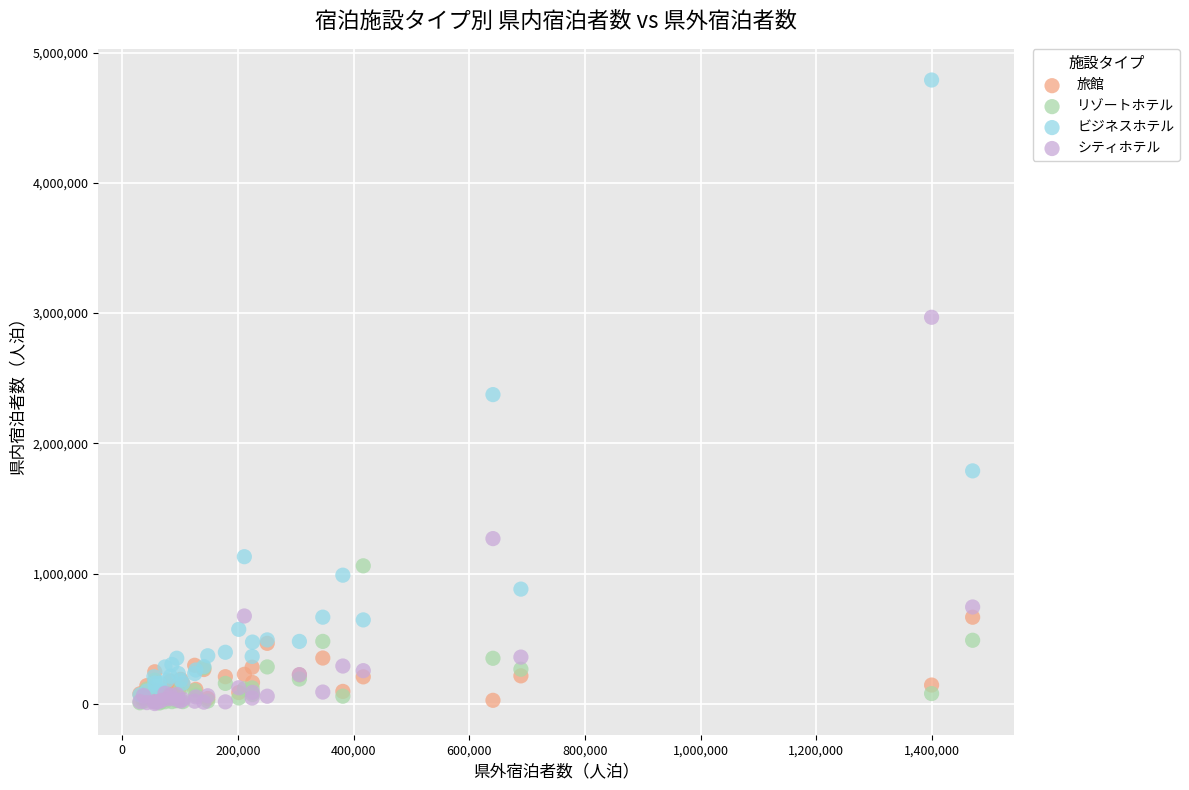

Which series reaches the maximum Y coordinate?

ビジネスホテル